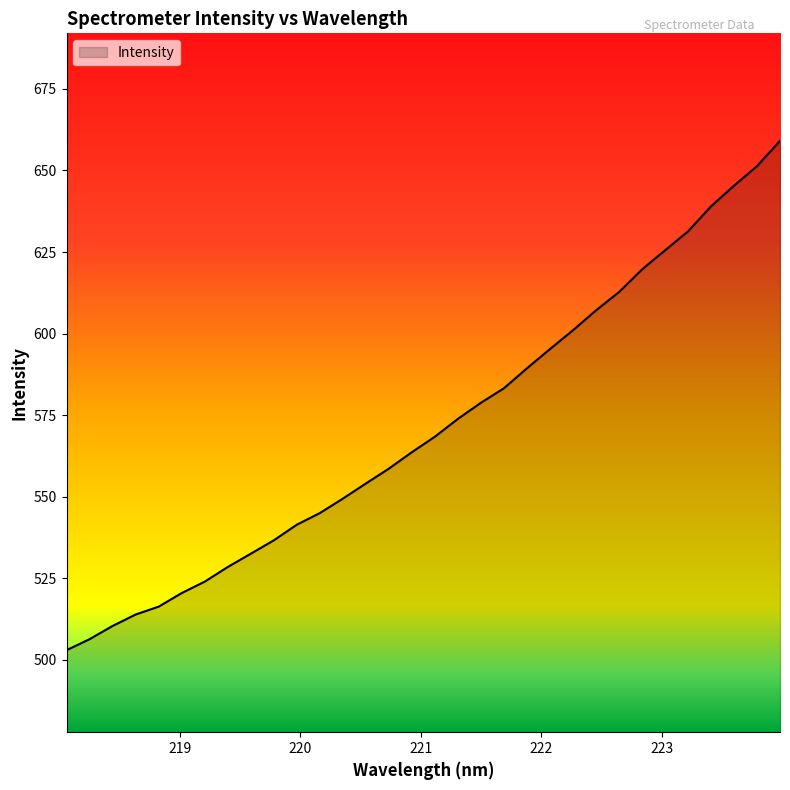

What is the difference between the second highest and second lowest values?

145.0